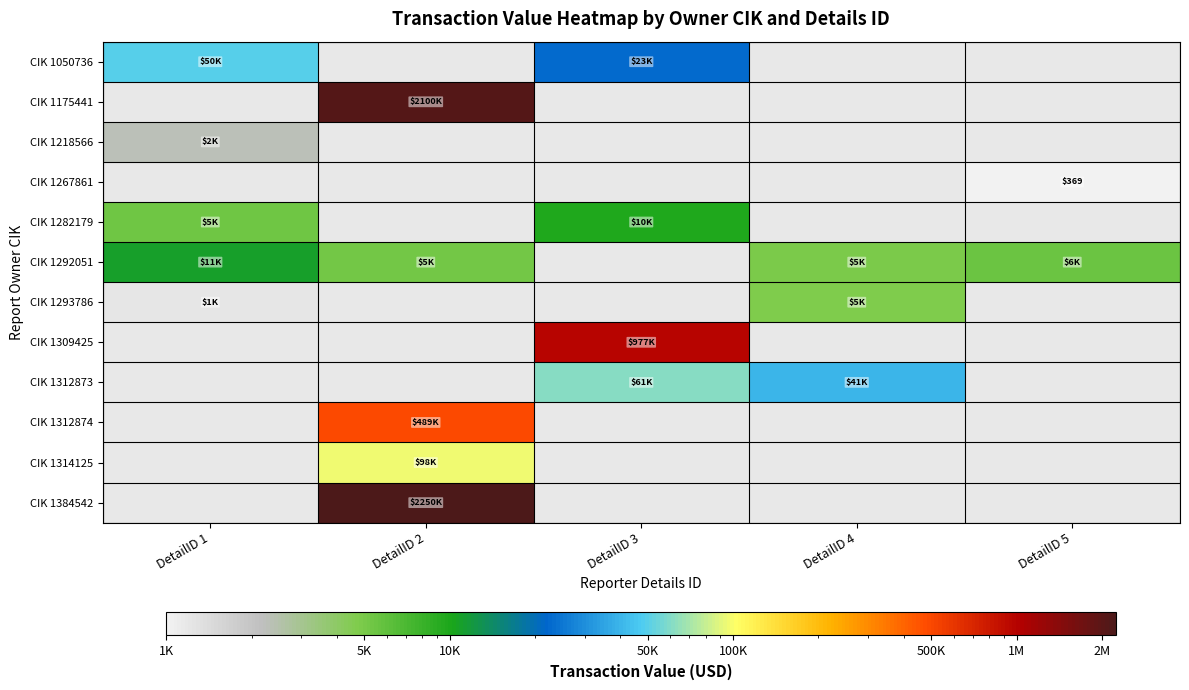

Is the value of CIK 1267861 at DetailID 3 greater than the value of CIK 1309425 at DetailID 1?

No